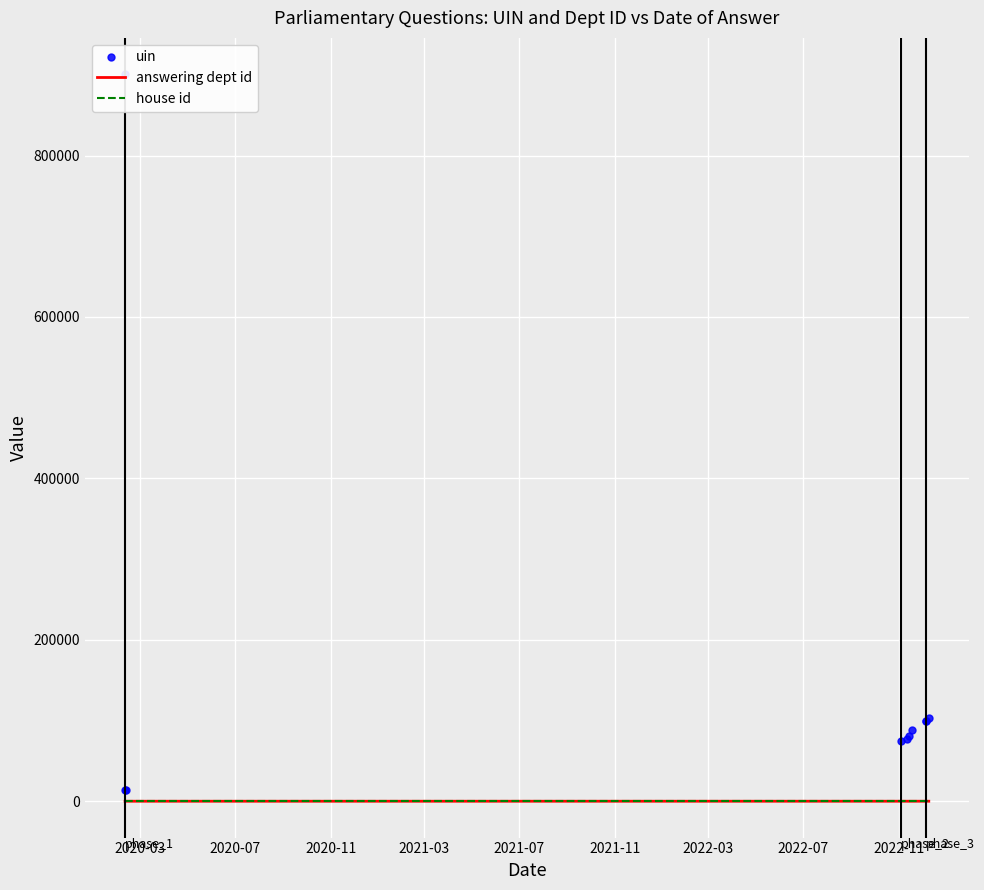

True or false: house id and answering dept id cross at least once.

False